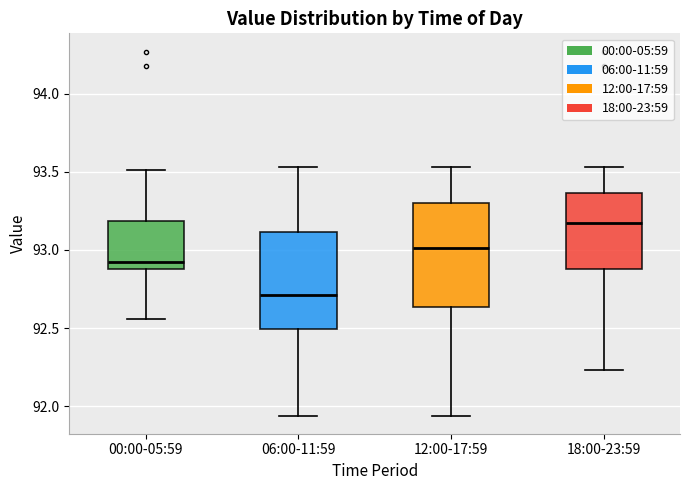

Where is the upper edge of the box for 18:00-23:59 on the y-axis? The values are not printed on the chart, so give them approximately, as read against the axis.

93.35